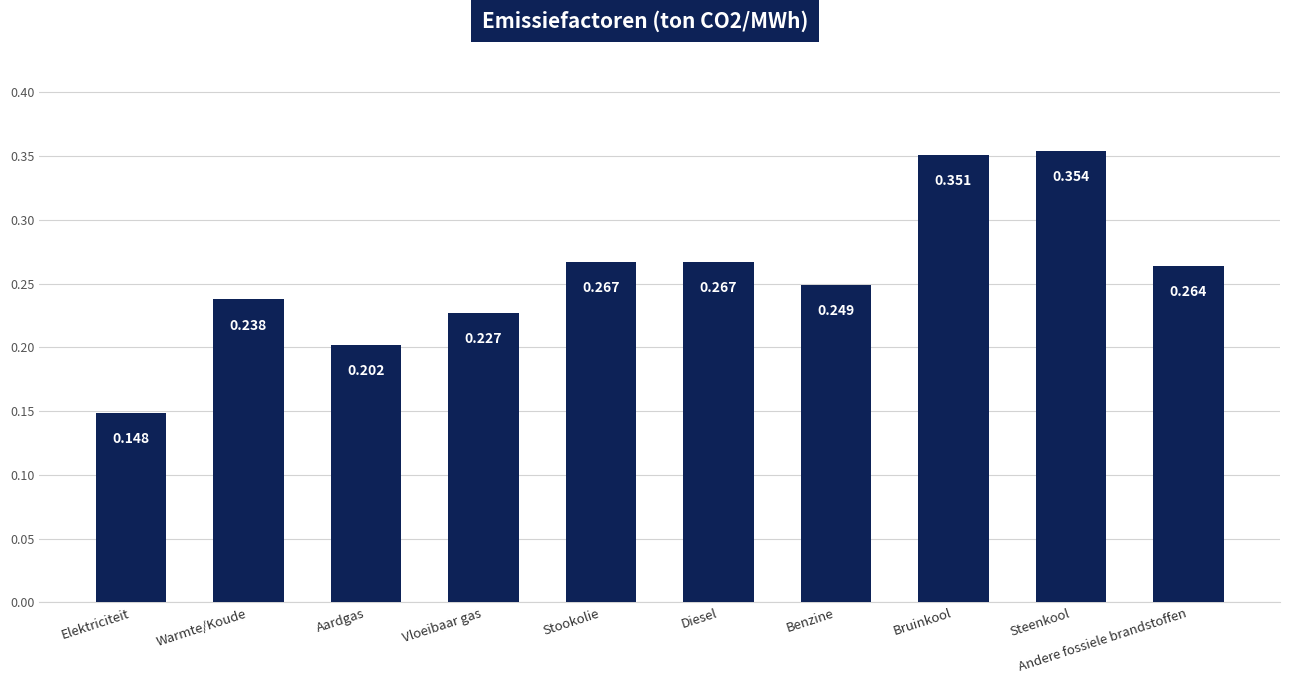

How many values are between 0 and 1?

10